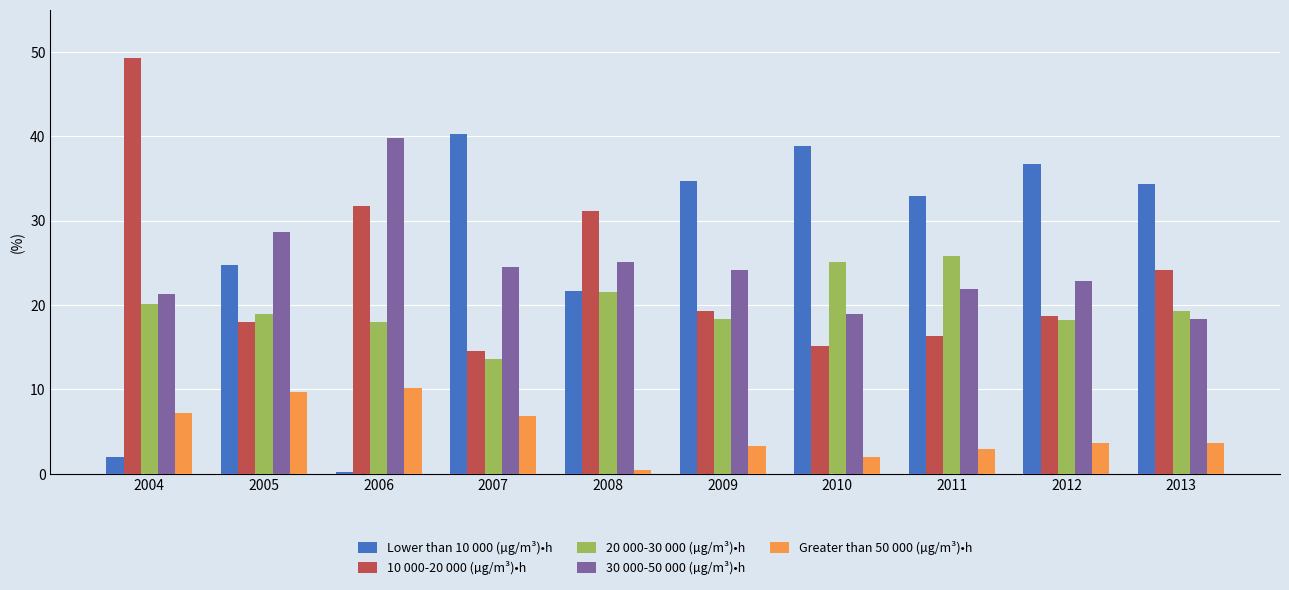

Rank the series at 2005 from lowest to highest value.

Greater than 50 000 (µg/m³)•h, 10 000-20 000 (µg/m³)•h, 20 000-30 000 (µg/m³)•h, Lower than 10 000 (µg/m³)•h, 30 000-50 000 (µg/m³)•h